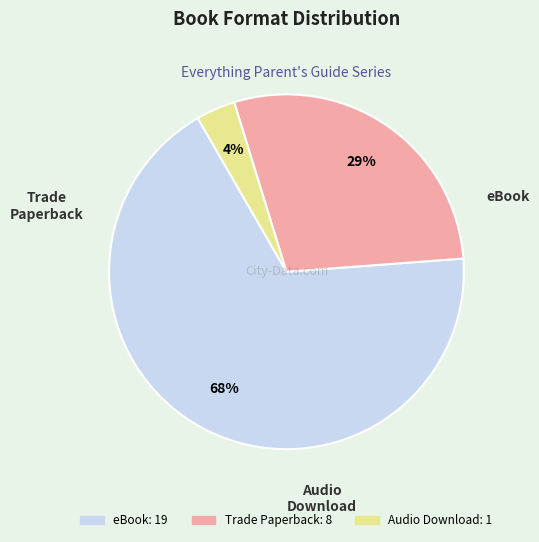

Between Audio Download and eBook, which is larger?

eBook